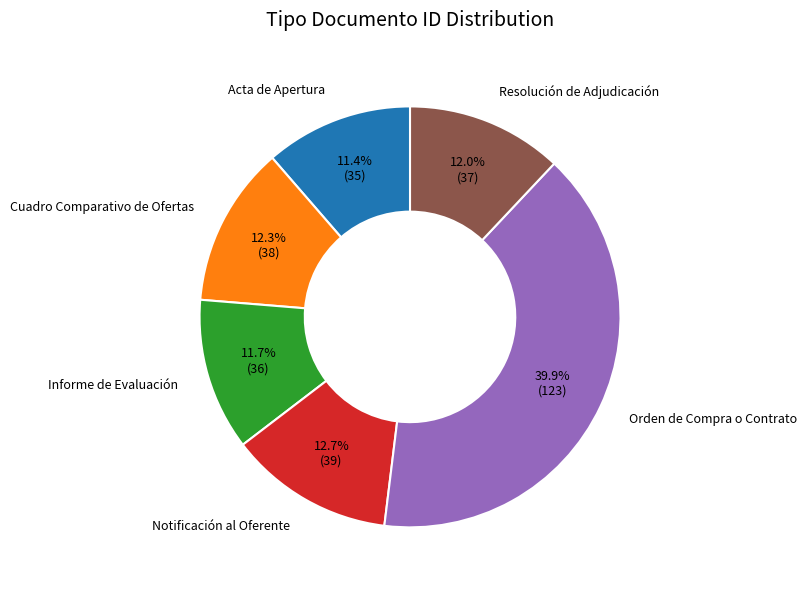

Is there any slice that represents more than half of the pie?

No